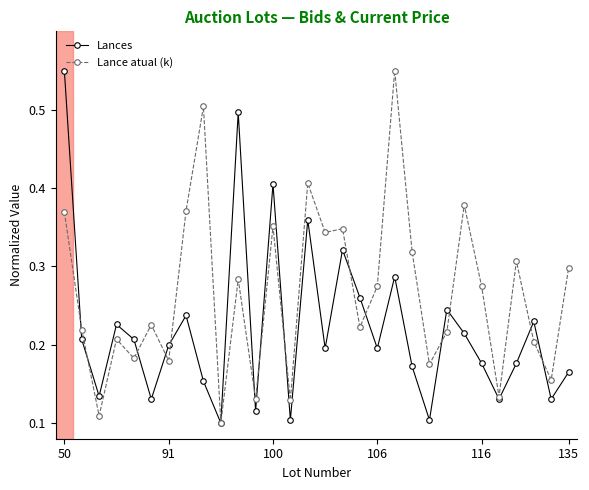

What are all the series names shown in the legend?

Lances, Lance atual (k)